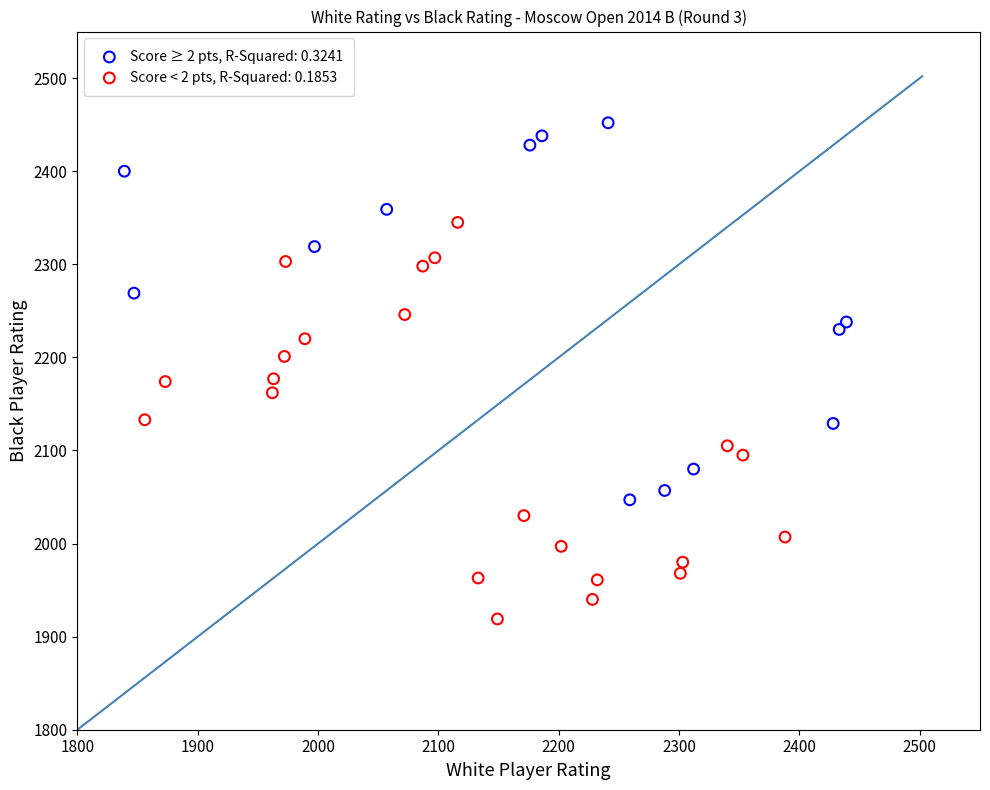

Which series contains the highest Y value?

Score ≥ 2 pts, R-Squared: 0.3241